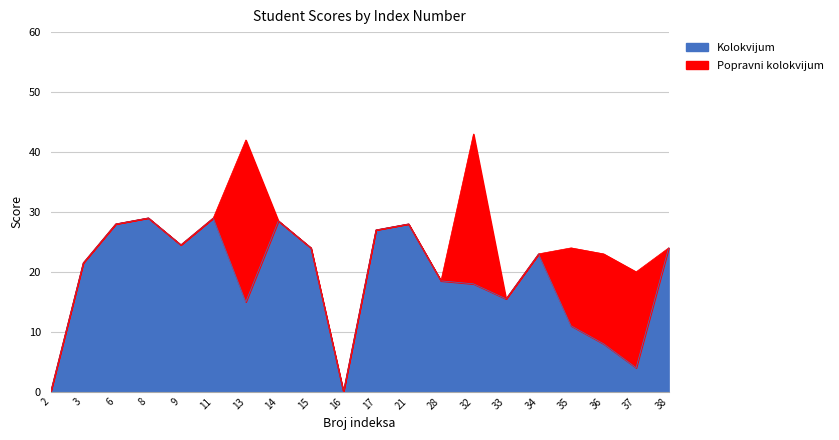

What is the change in value from 13 to 16?

-15.0